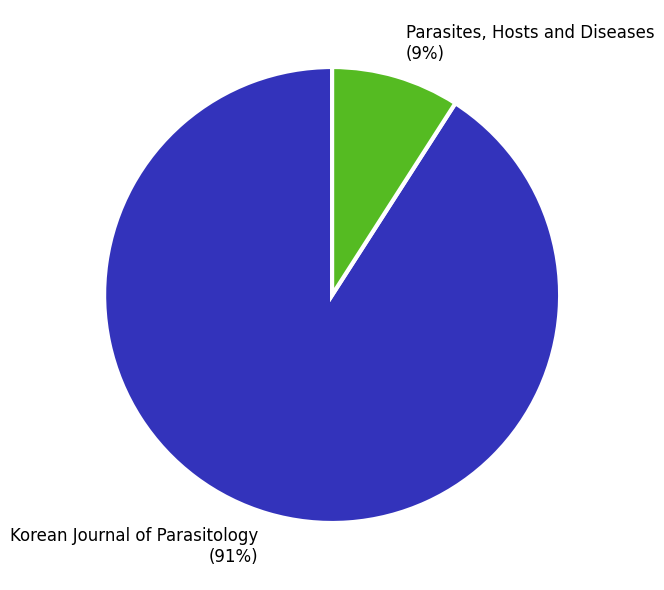

How many segments does this pie chart have?

2